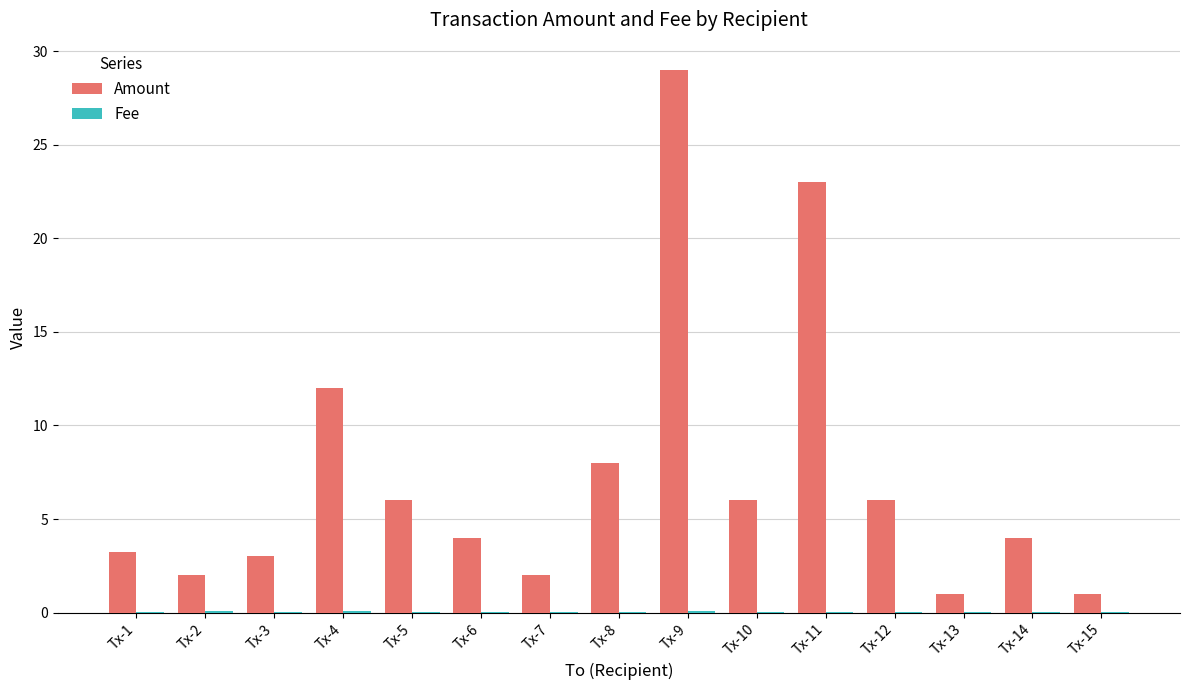

How many groups of bars are there?

15